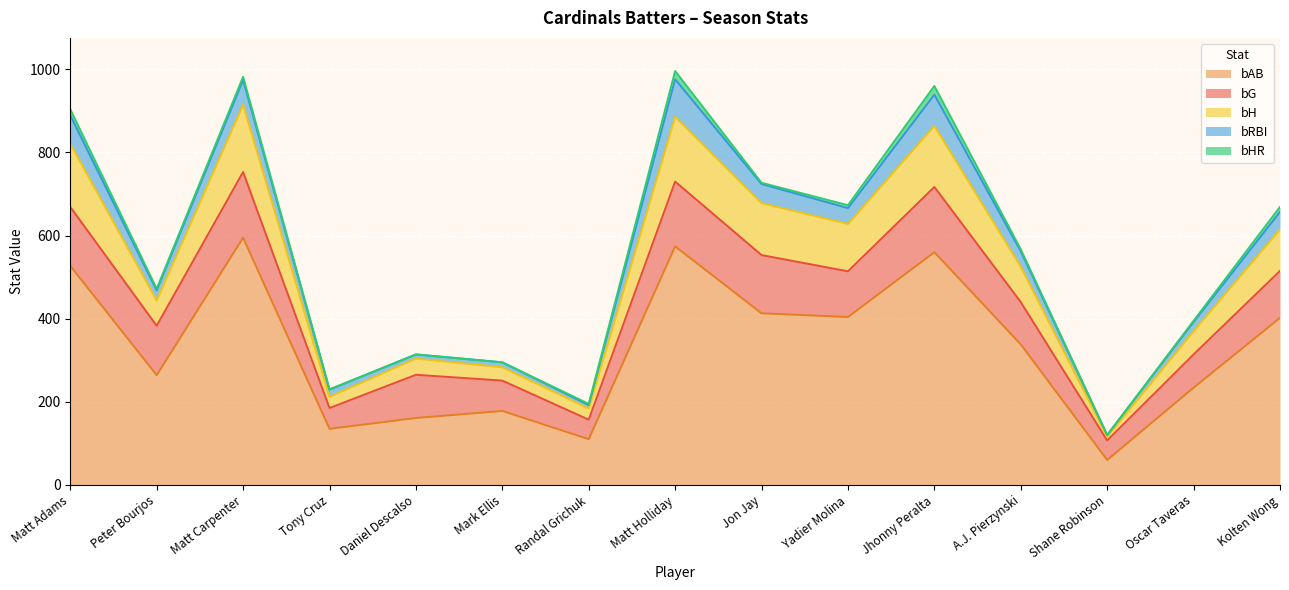

True or false: bH and bHR cross at least once.

False